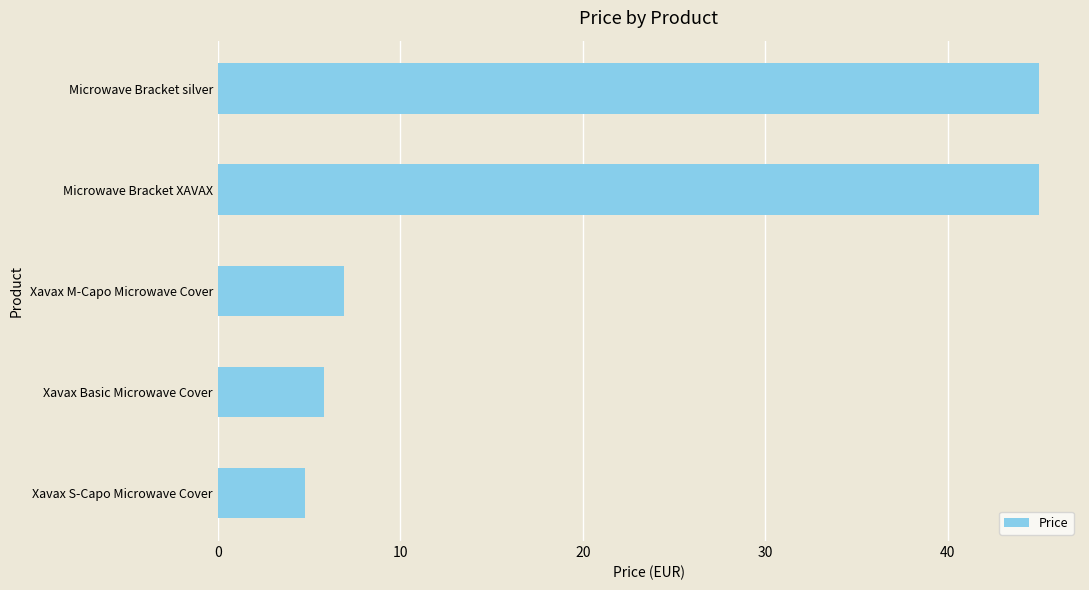

What is the difference between the maximum and minimum values?

40.2